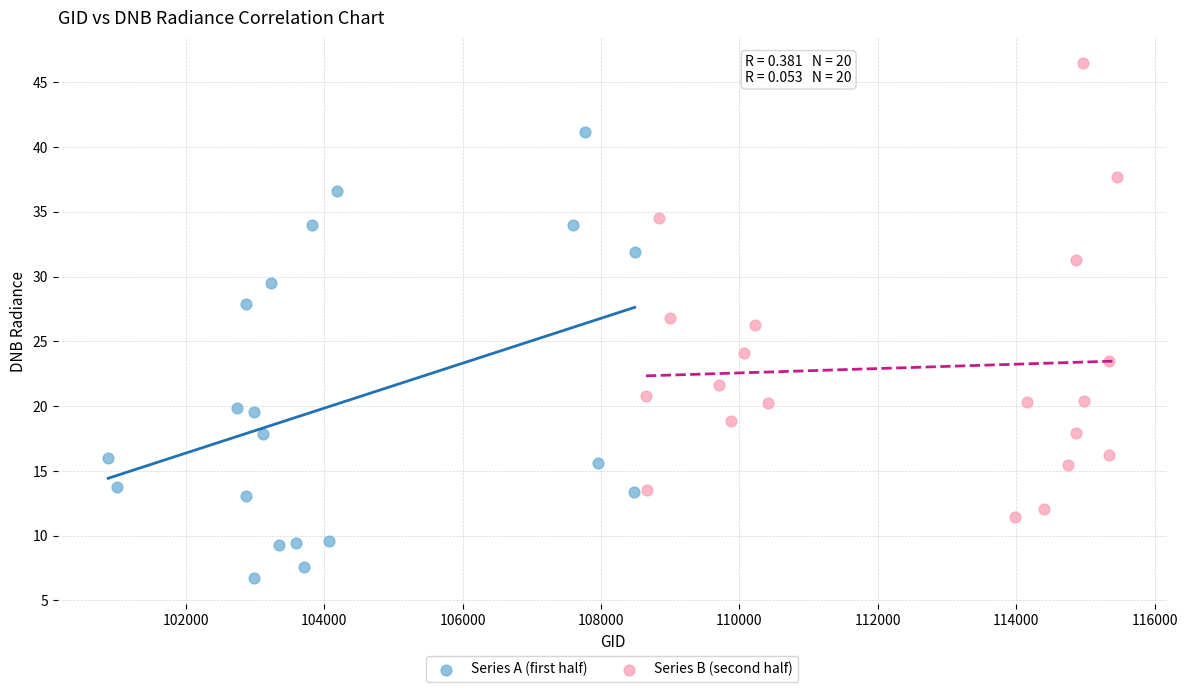

Which series contains the lowest Y value?

Series A (first half)